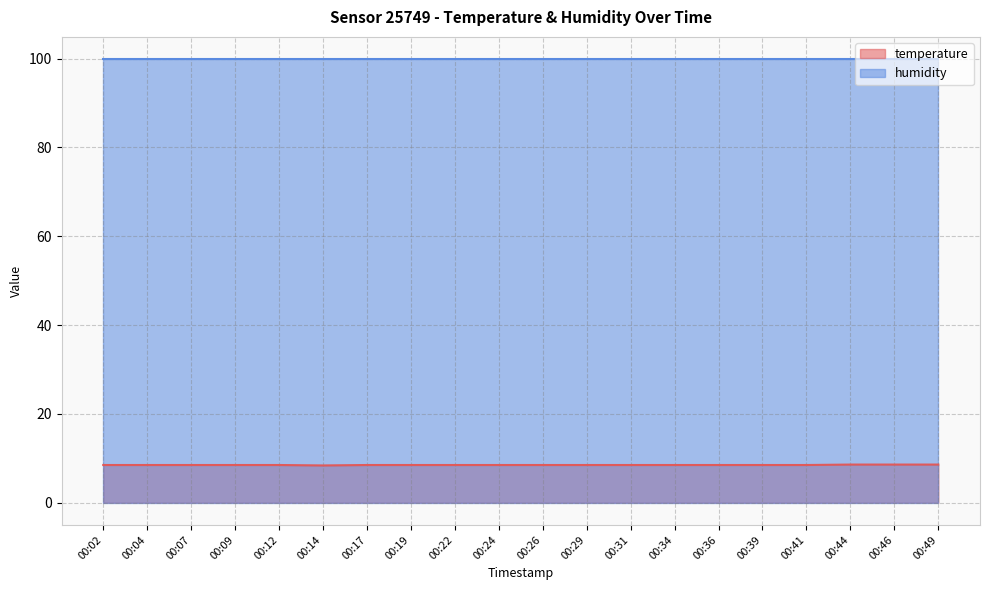

What is the ratio of the value at 00:07 to the value at 00:26?

1.0